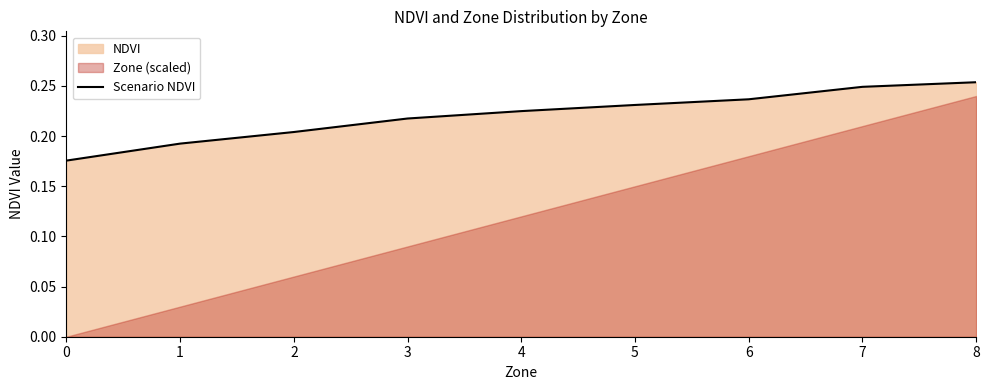

Reading left to right, transcribe all the data shown in this chart.

0.2	0.2	0.2	0.2	0.2	0.2	0.2	0.2	0.3